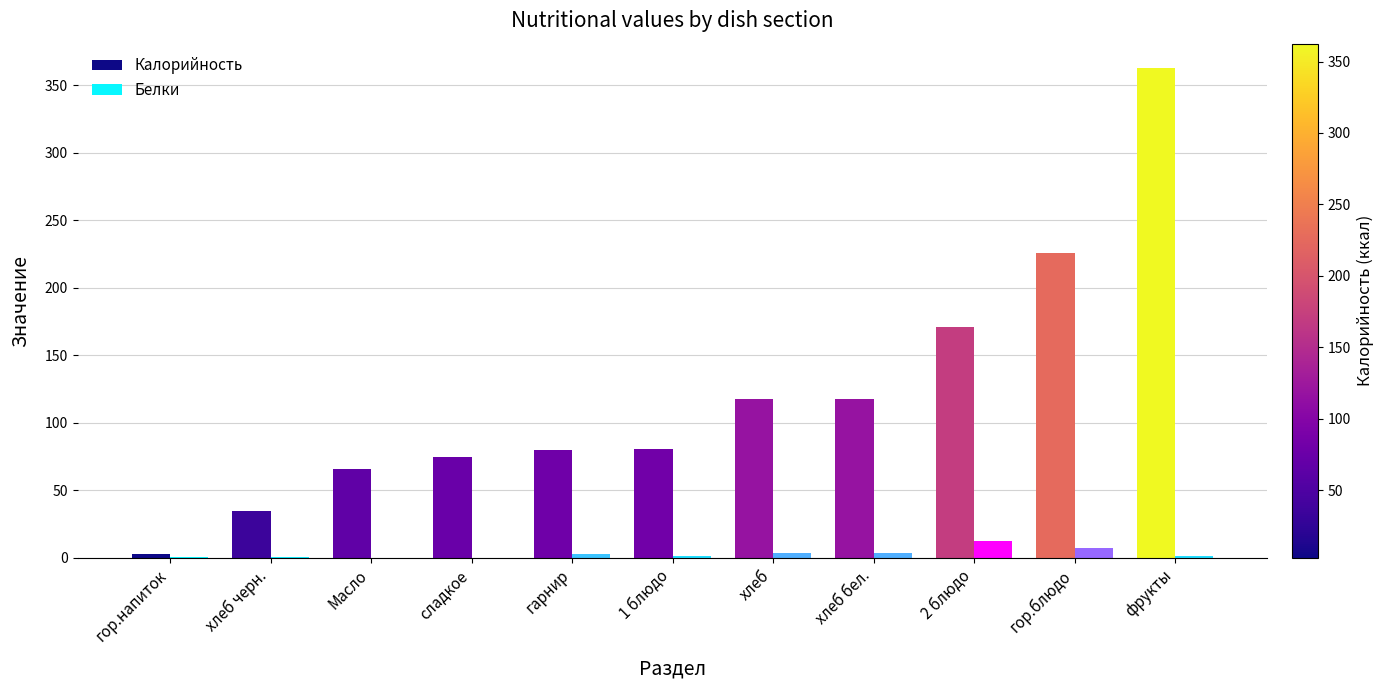

At which category is the sum across all series the highest?

фрукты